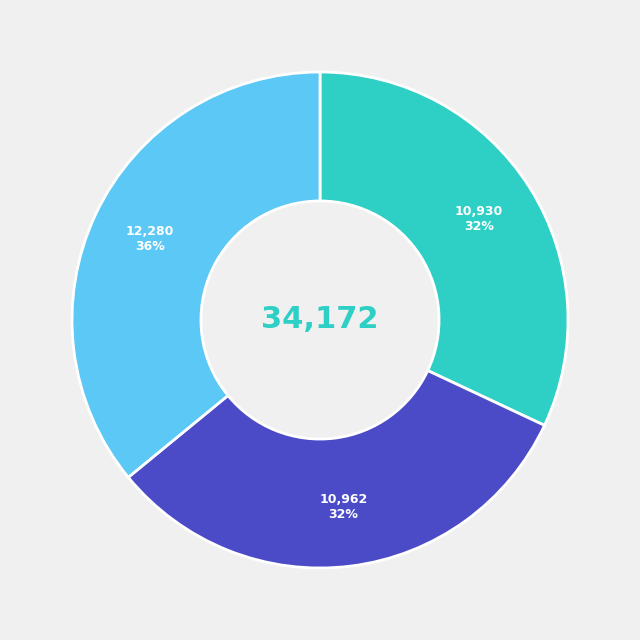

To the nearest percent, what is the difference between the largest and smallest slice percentages?

4%